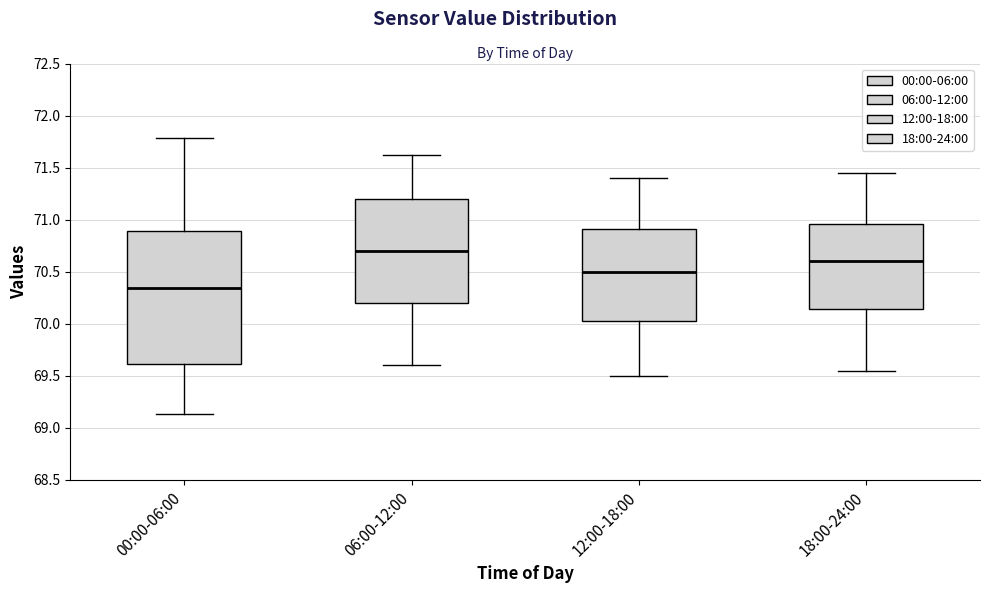

Reading left to right, read every box against the y-axis: the position of its median line, the range the box covers, and the ends of its whiskers. The values are not printed on the chart, so give them approximately, as read against the axis.

00:00-06:00: median 70.35, box 69.60 to 70.90, whiskers 69.15 to 71.80
06:00-12:00: median 70.70, box 70.20 to 71.20, whiskers 69.60 to 71.60
12:00-18:00: median 70.50, box 70.05 to 70.90, whiskers 69.50 to 71.40
18:00-24:00: median 70.60, box 70.15 to 70.95, whiskers 69.55 to 71.45